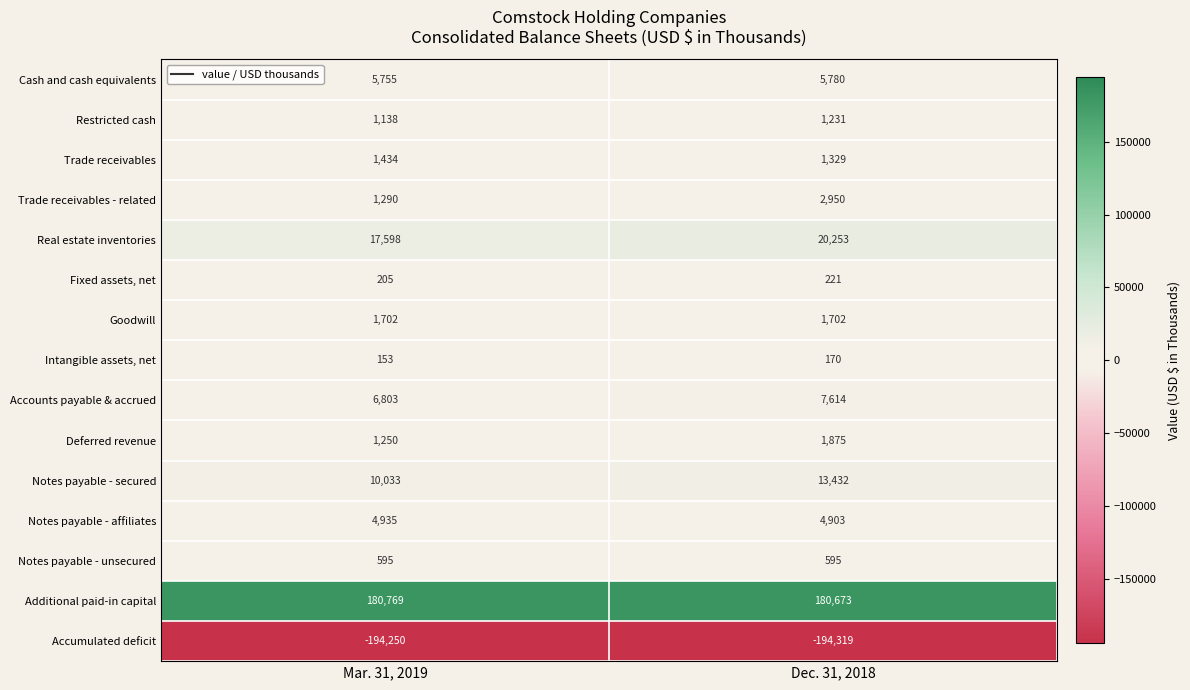

Which label corresponds to the largest value in the chart?

Mar. 31, 2019